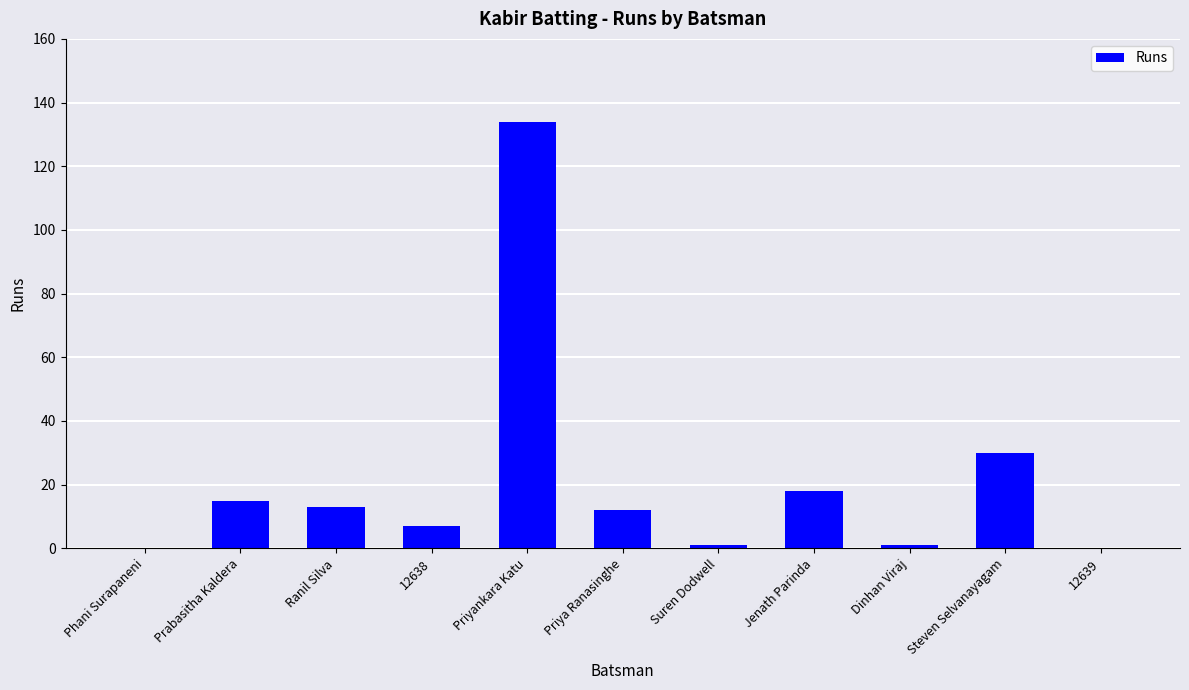

Where is the data nearest to the value 67?

Steven Selvanayagam